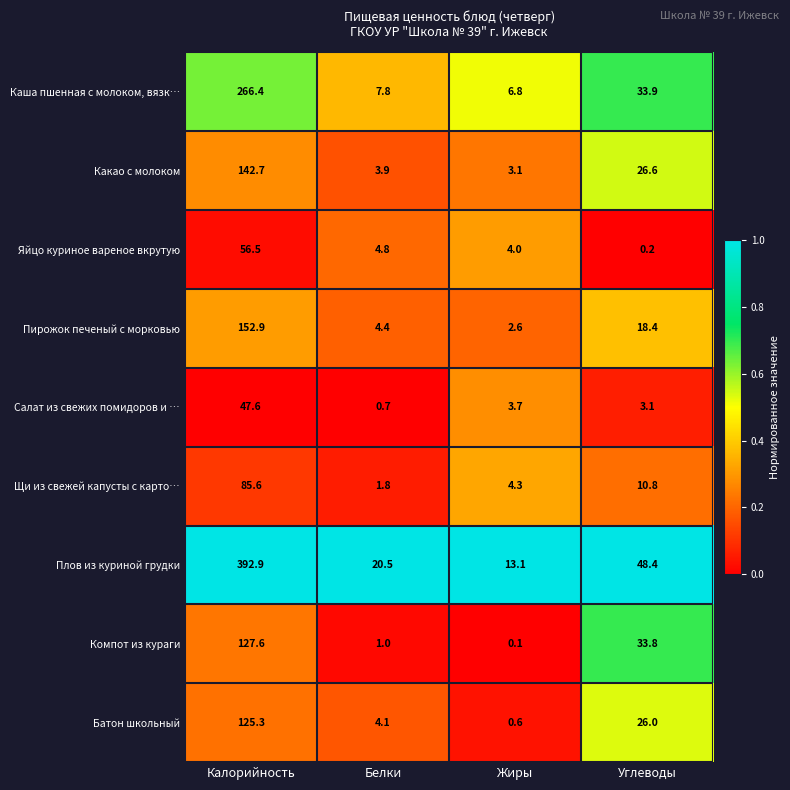

Which series has the largest total across all categories?

Плов из куриной грудки